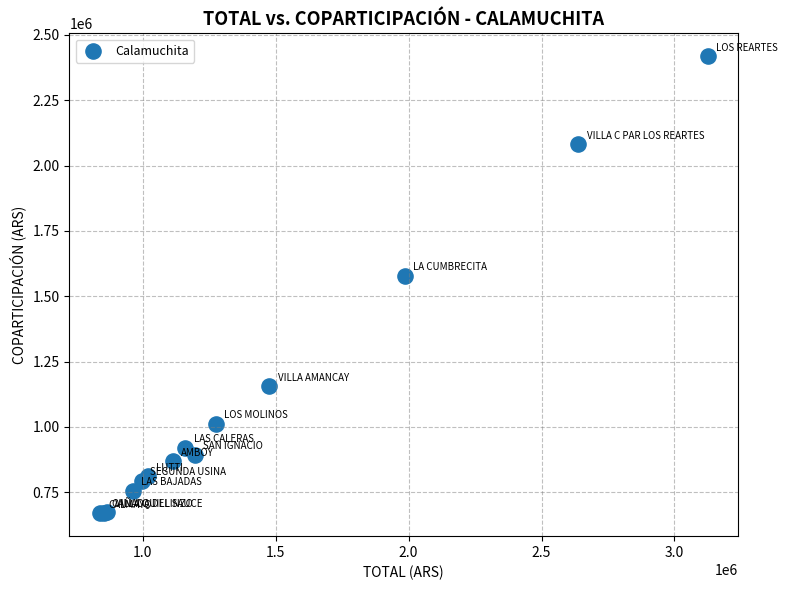

What Y value in the scatter plot is closest to 1544107?

1577751.4